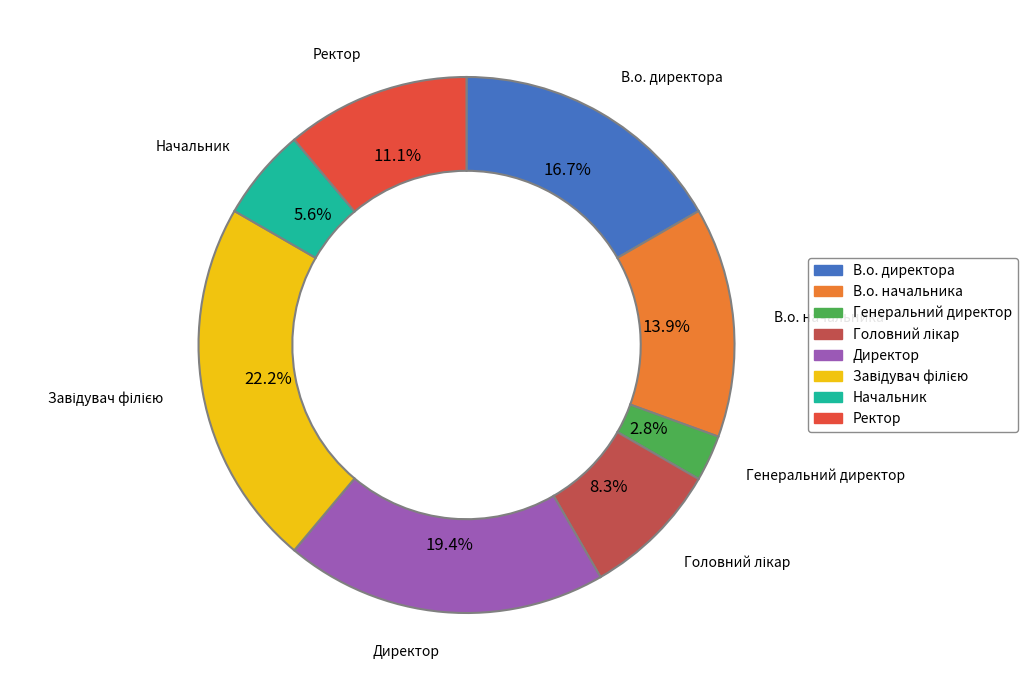

Combined, what portion of the pie is В.о. начальника and Директор?

33.3%